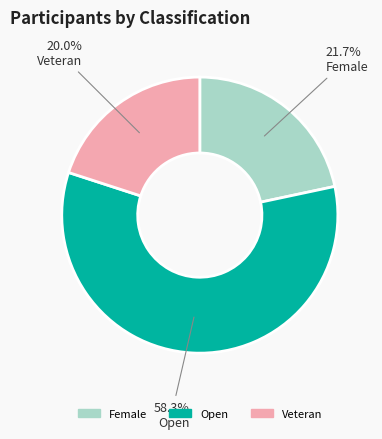

What percentage is the Veteran slice, to the nearest percent?

20%